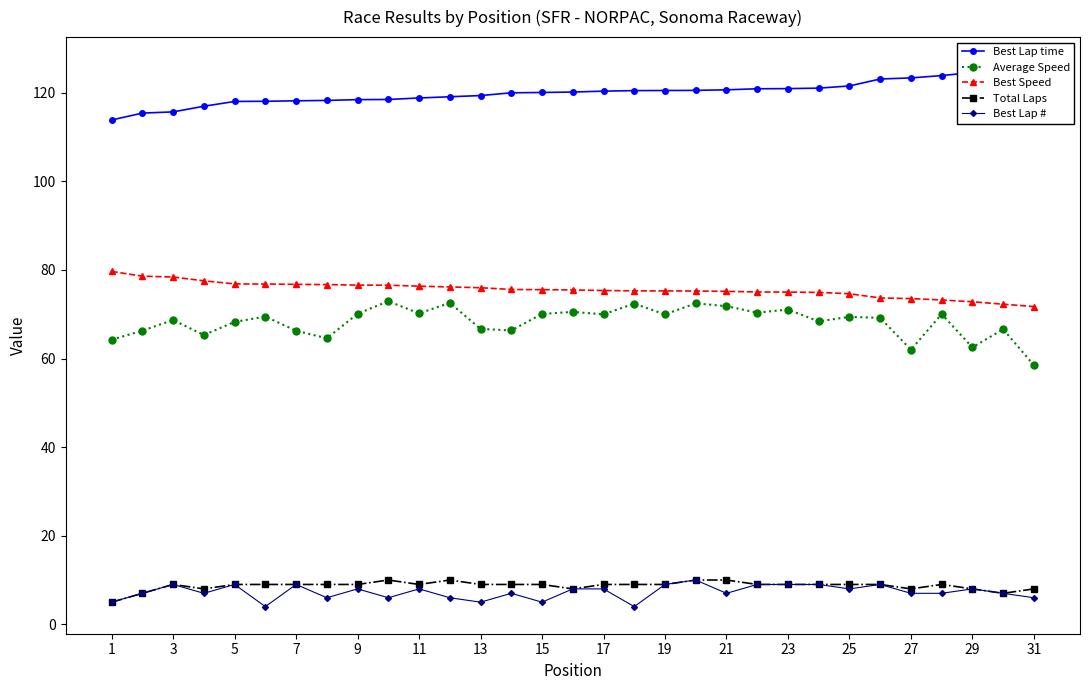

What is the difference between the maximum and minimum values in the Best Speed series?

7.9